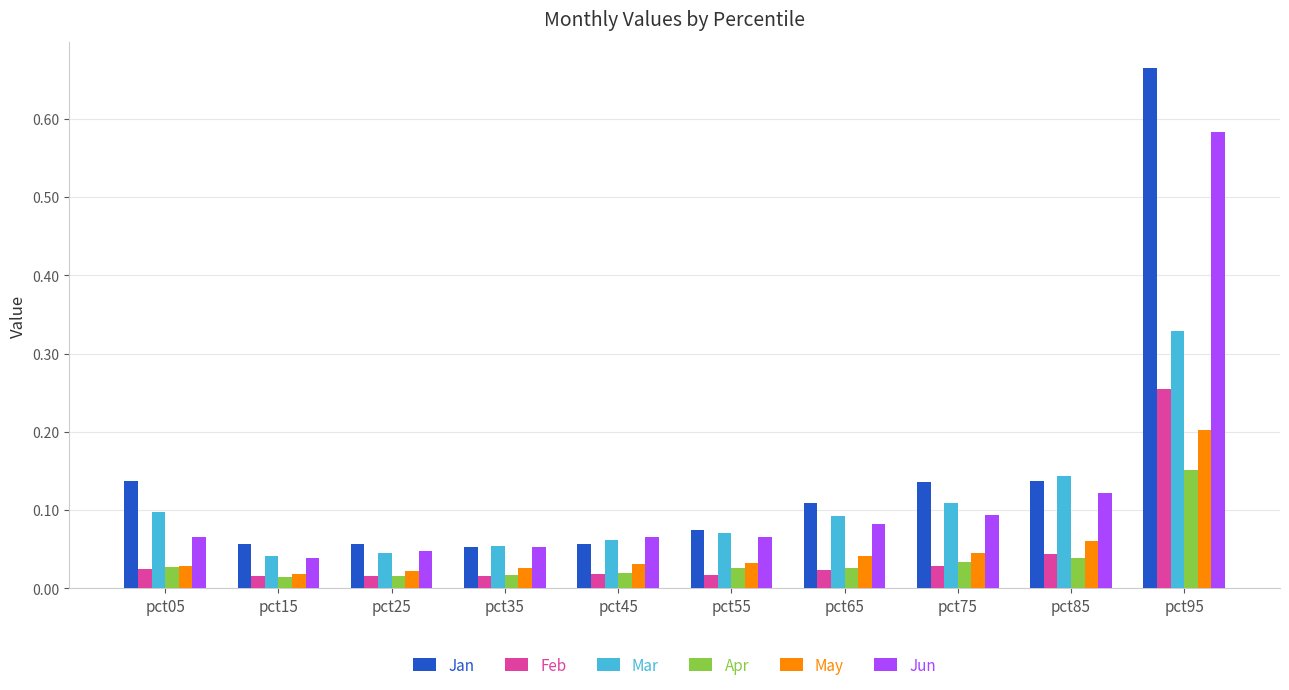

Which category has the highest value in the Jan series?

pct95